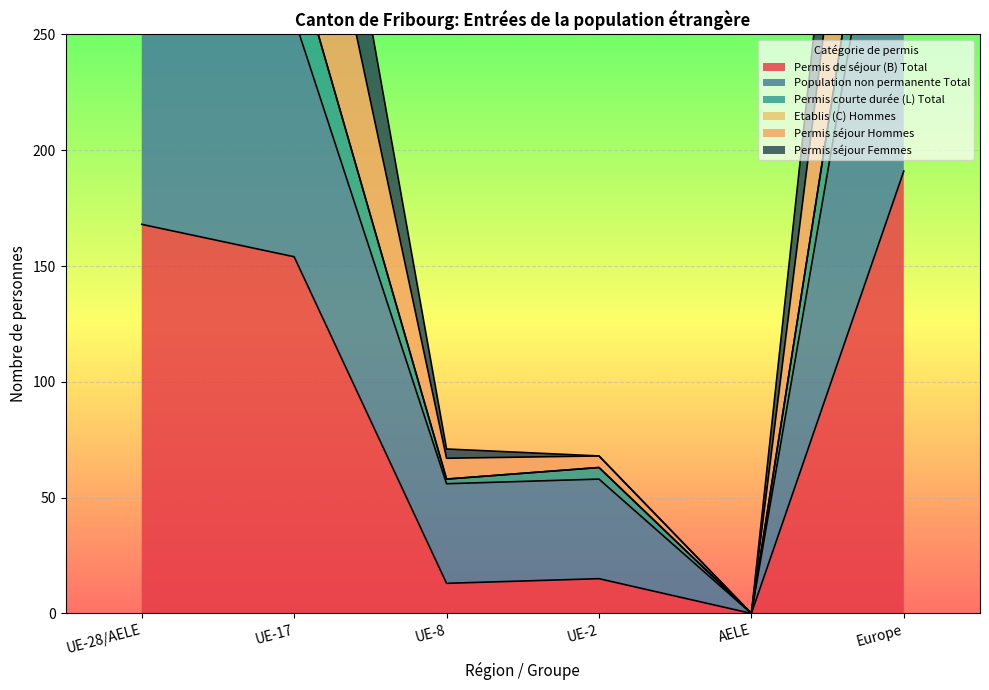

The Permis de séjour (B) Total series shows 54 at UE-17. True or false?

False